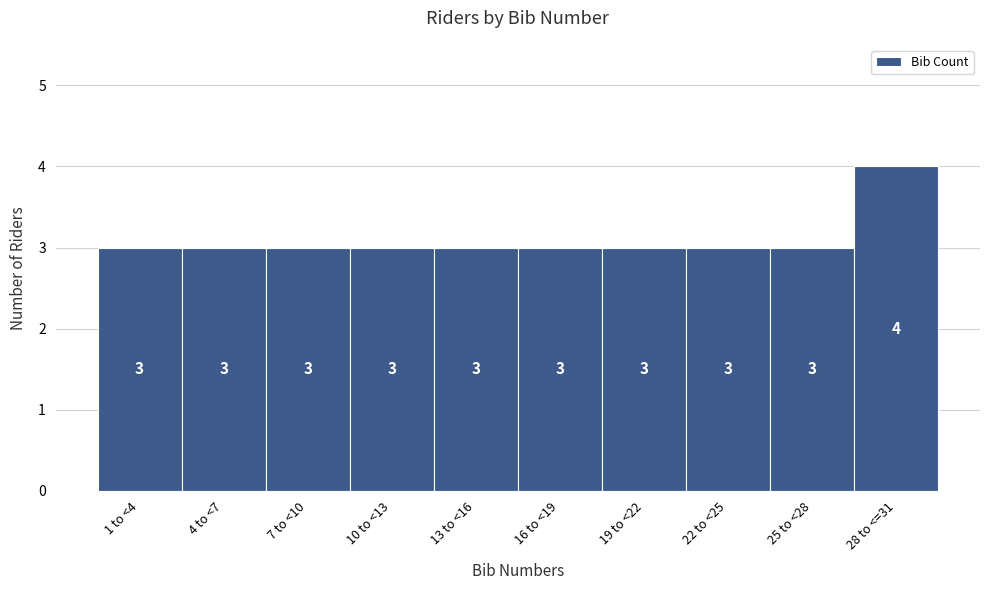

Reading right to left, list all the values displayed in this chart.

28 to <=31=4	25 to <28=3	22 to <25=3	19 to <22=3	16 to <19=3	13 to <16=3	10 to <13=3	7 to <10=3	4 to <7=3	1 to <4=3